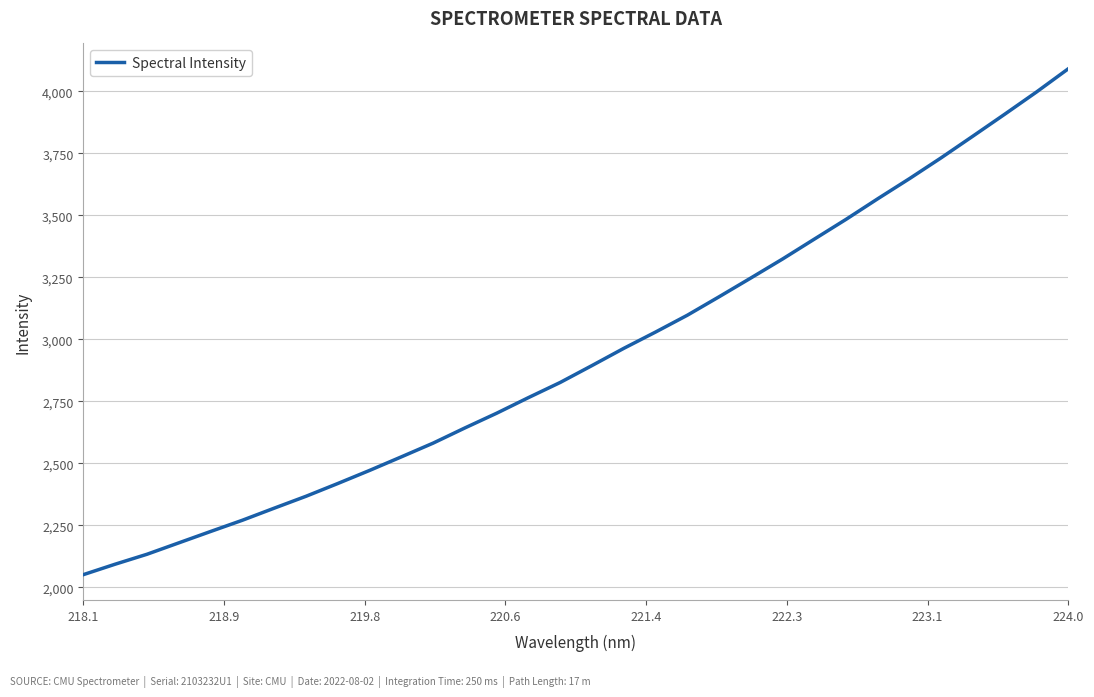

What is the maximum value shown in the chart?

4091.0